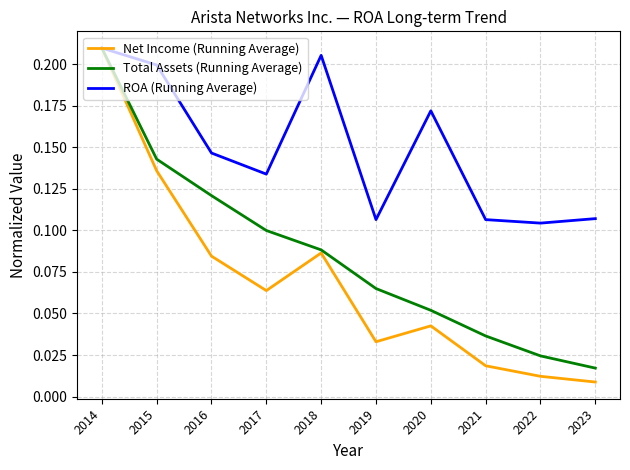

At which category is the sum across all series the highest?

2014